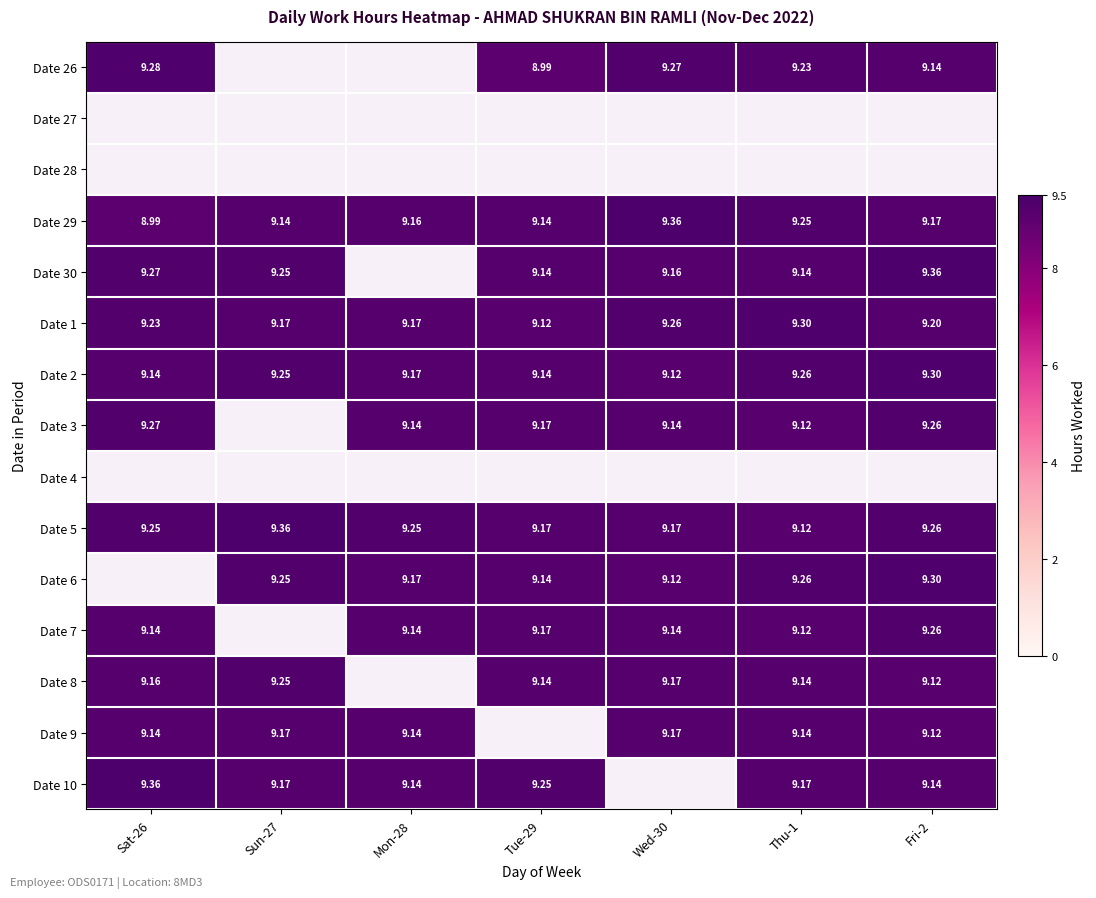

Is the value of Date 3 at Thu-1 greater than the value of Date 30 at Wed-30?

No